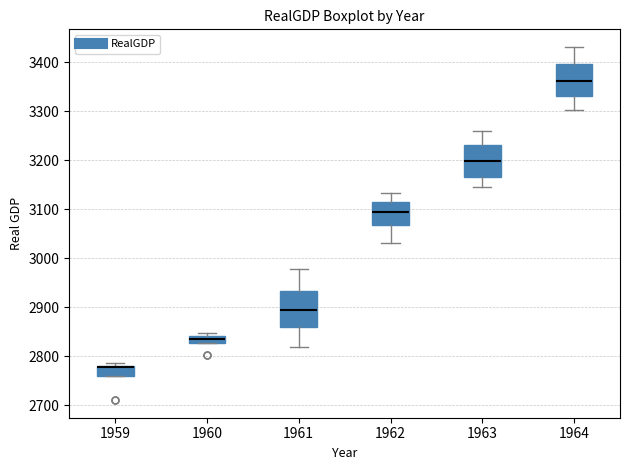

Where does the lower whisker of the box at x = 1961 end on the y-axis? The values are not printed on the chart, so give them approximately, as read against the axis.

2820